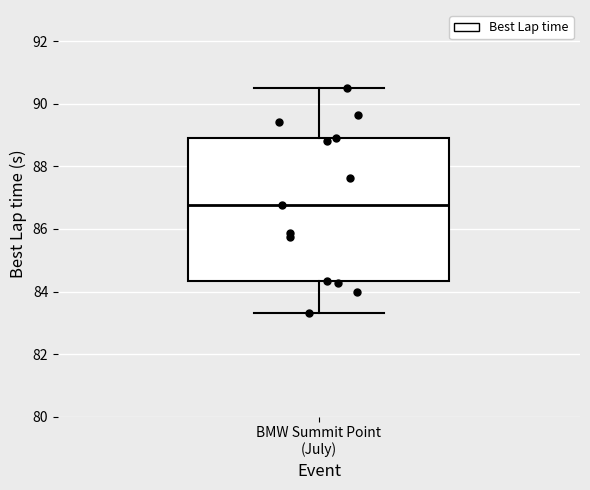

Read this box plot against the y-axis: the position of the median line, the range covered by the box, and the ends of both whiskers. The values are not printed on the chart, so give them approximately, as read against the axis.

median 86.8, box 84.4 to 89.0, whiskers 83.4 to 90.6